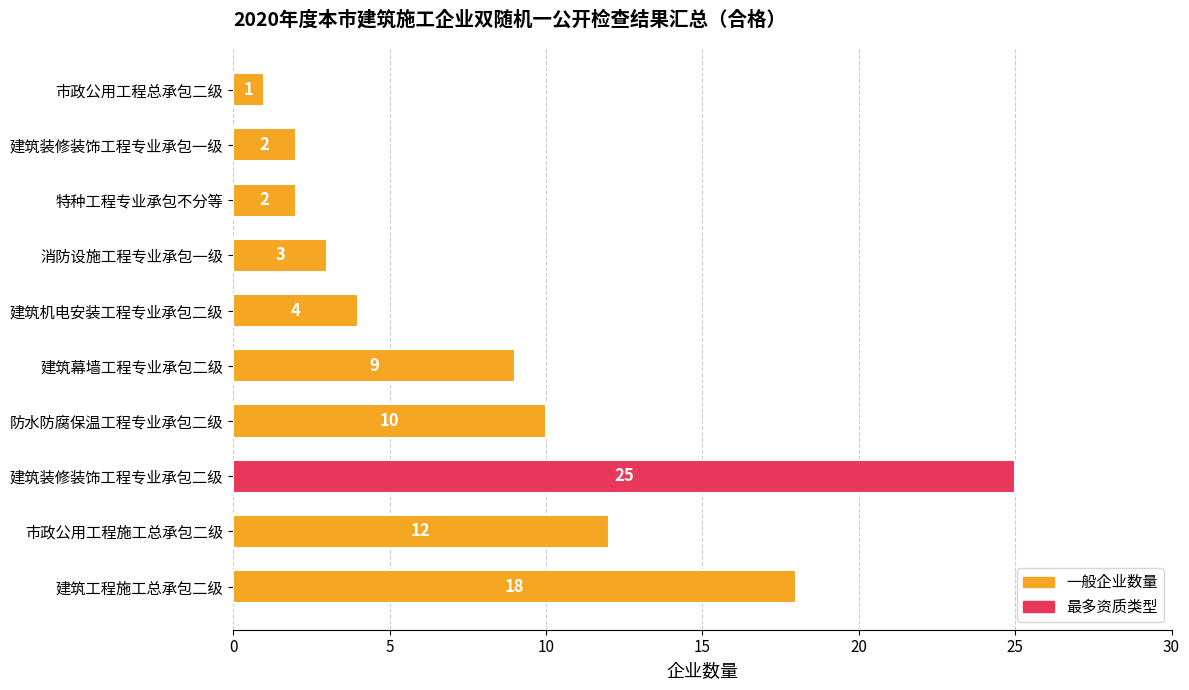

True or false: the data shows 2 at 特种工程专业承包不分等.

True